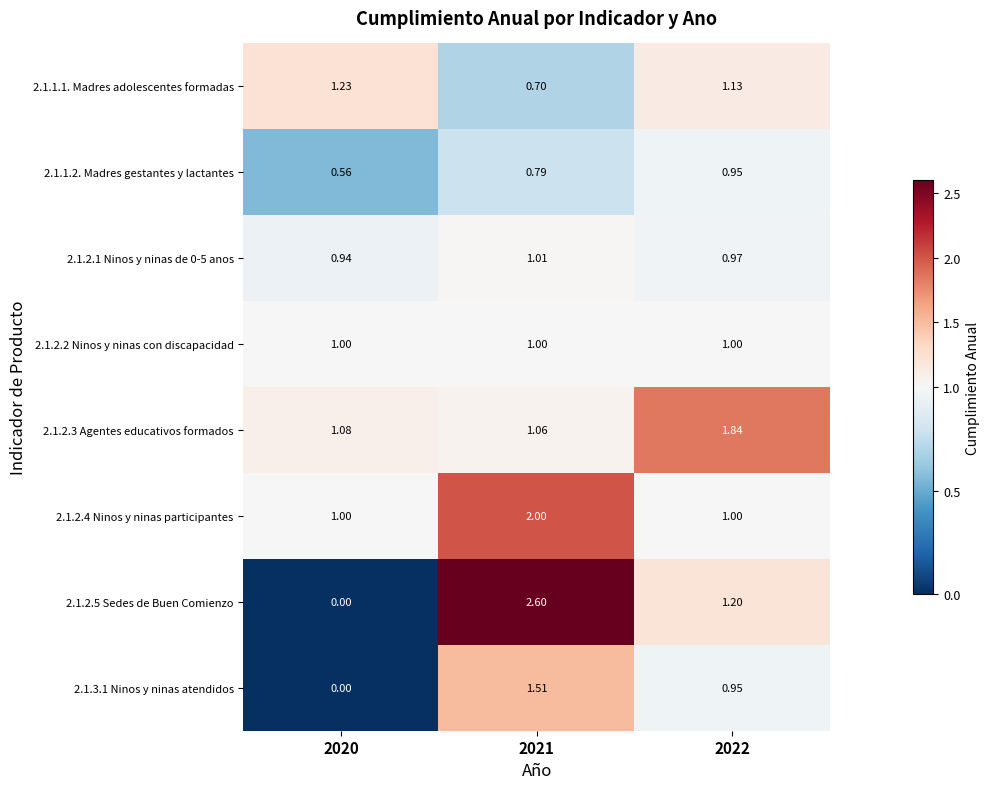

Is the value of 2.1.2.2 Ninos y ninas con discapacidad at 2020 greater than the value of 2.1.1.1. Madres adolescentes formadas at 2021?

Yes